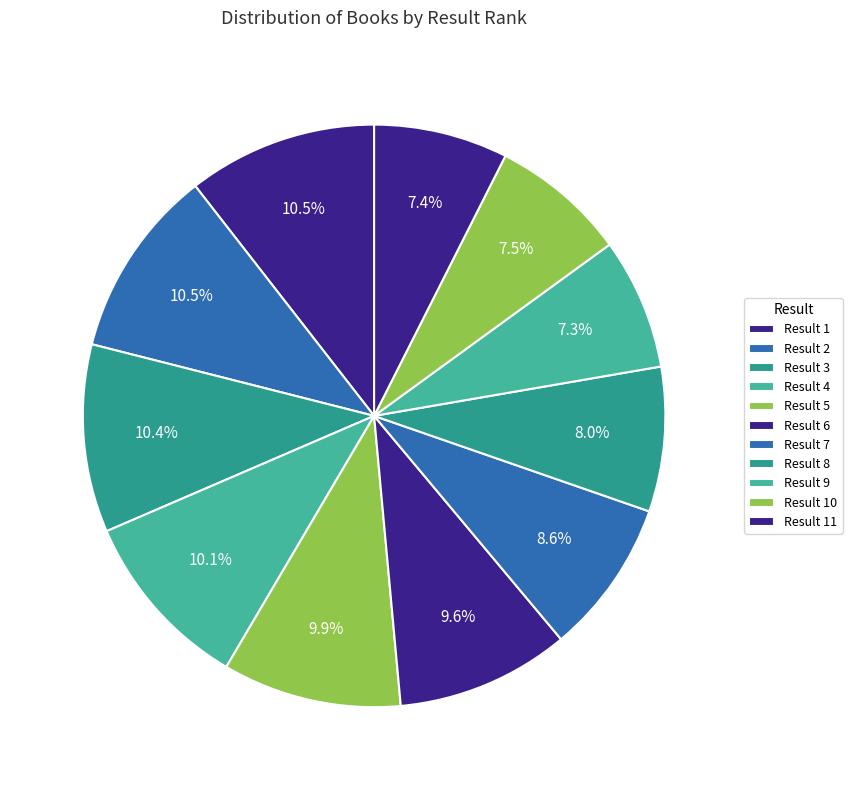

Count the number of slices in the pie.

11